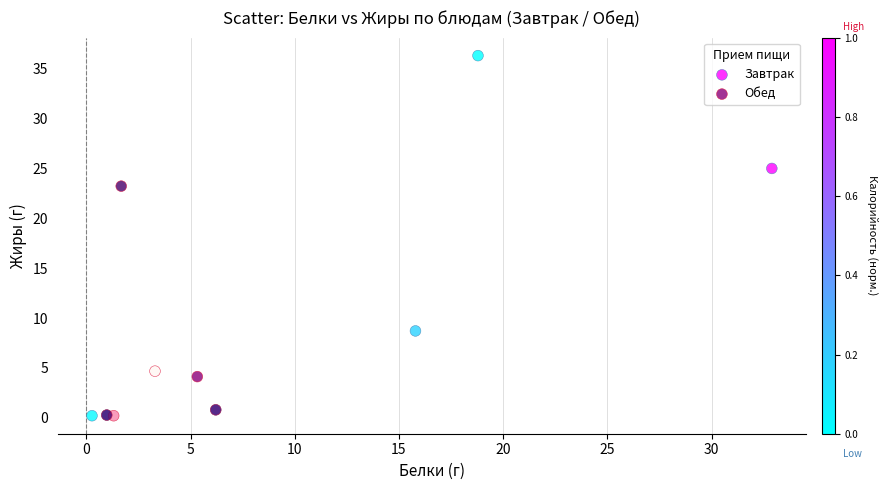

Which series has the widest spread of Y values?

Завтрак